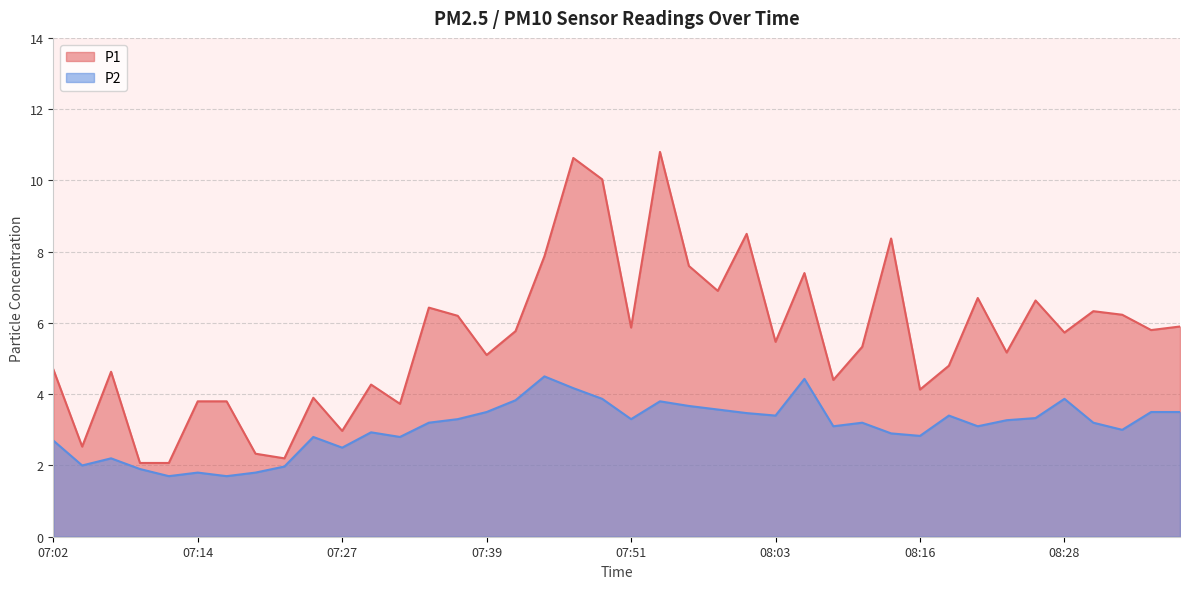

What position from the left is 08:38?

40